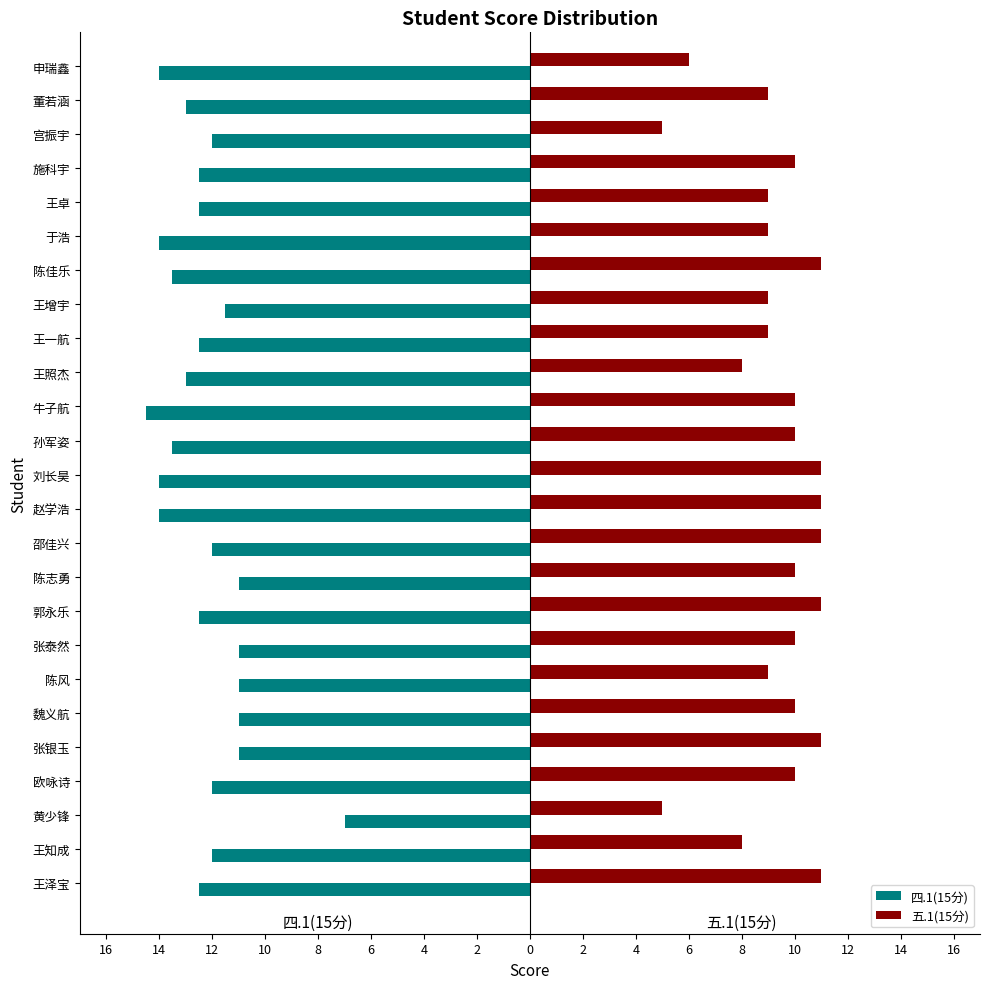

What is the difference between the maximum and minimum values in the 四.1(15分) series?

7.5